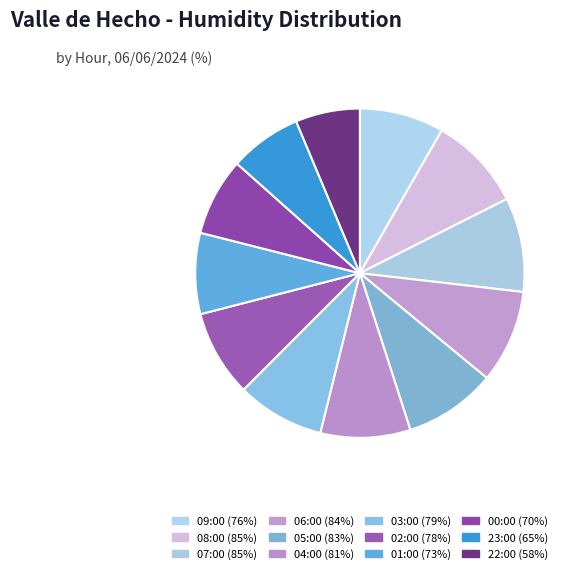

What portion of the pie excludes 03:00?

91.4%